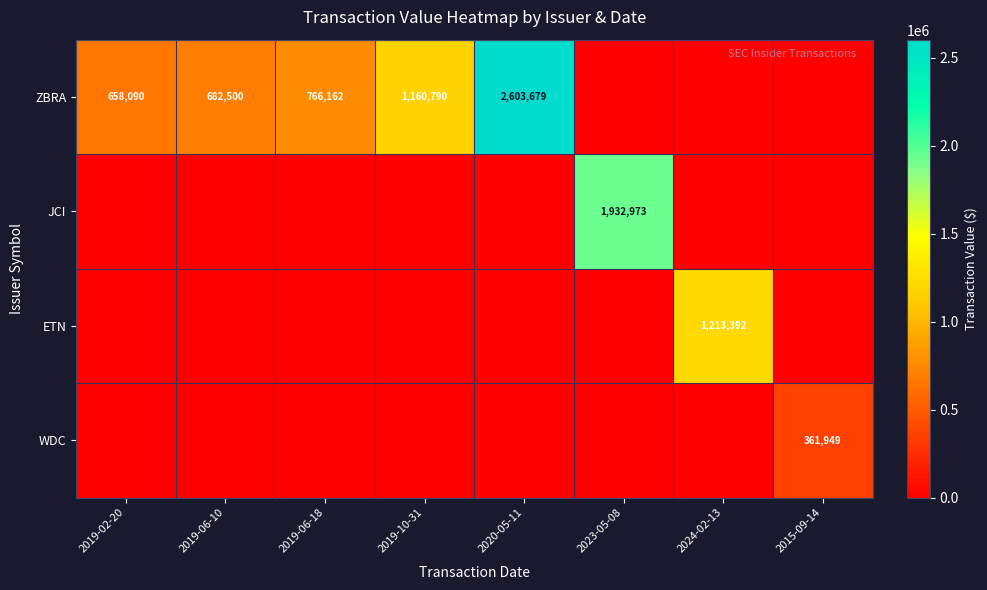

What is the sum of the ZBRA values at 2019-06-10 and 2019-06-18?

1448662